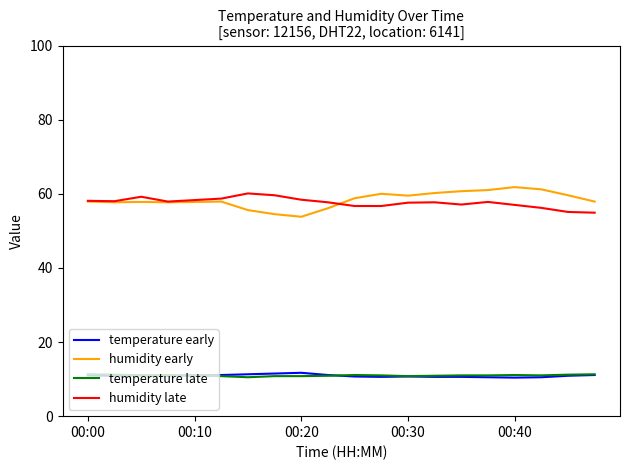

What is the greatest value displayed?

61.8